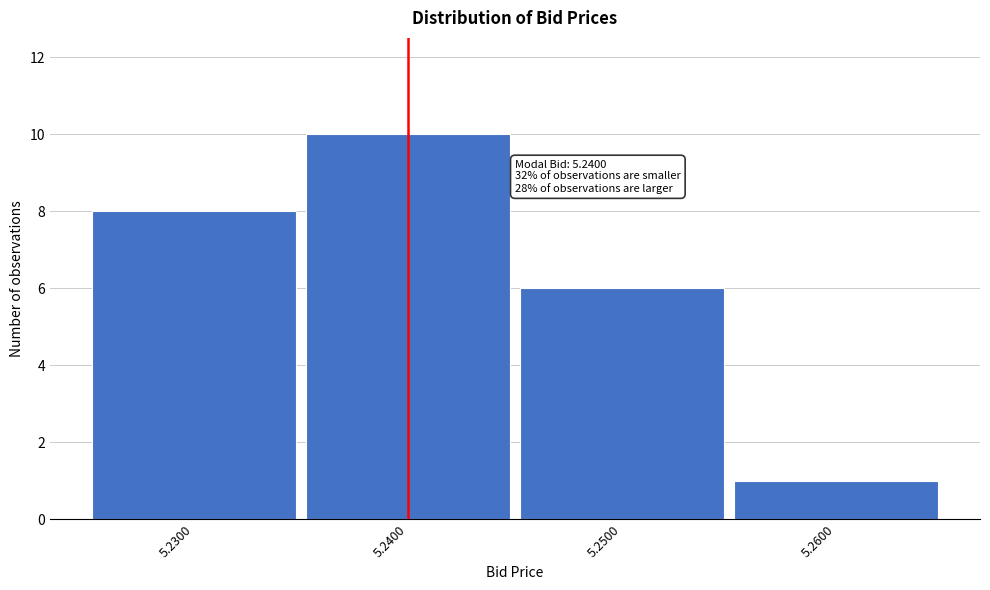

Reading left to right, extract all data points from this chart.

5.2300=8	5.2400=10	5.2500=6	5.2600=1